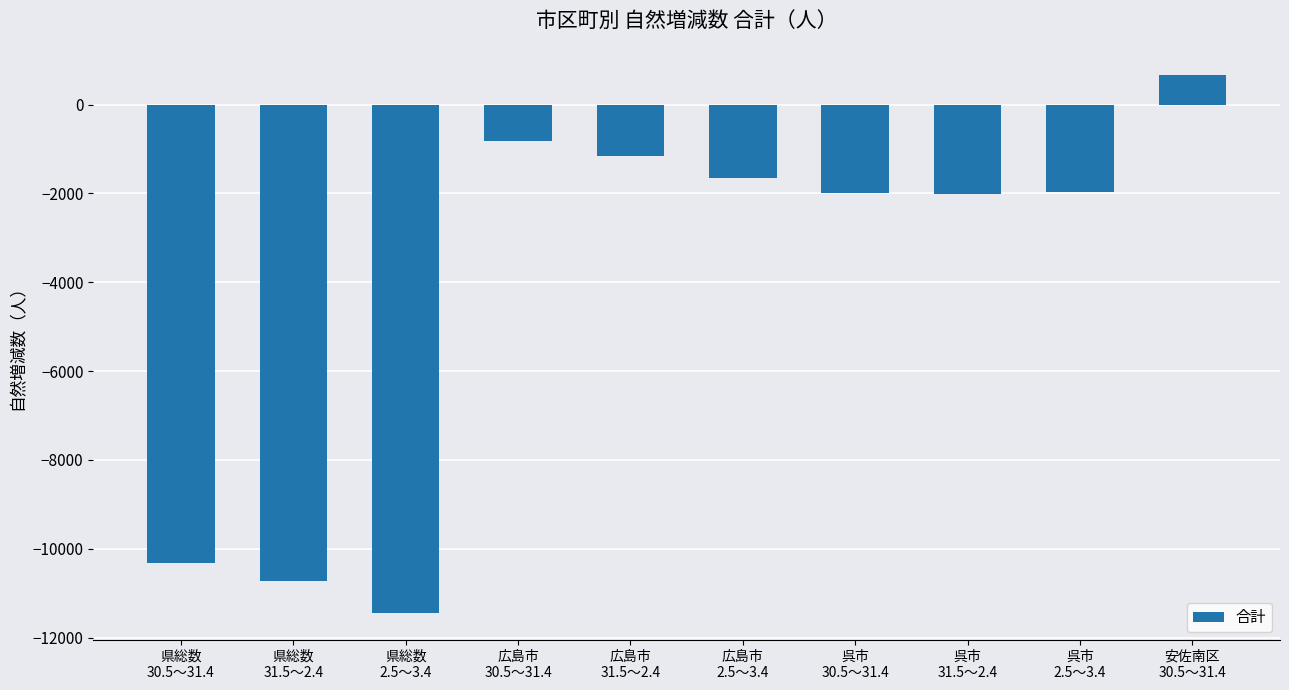

The value at 呉市
2.5～3.4 is -668. True or false?

False